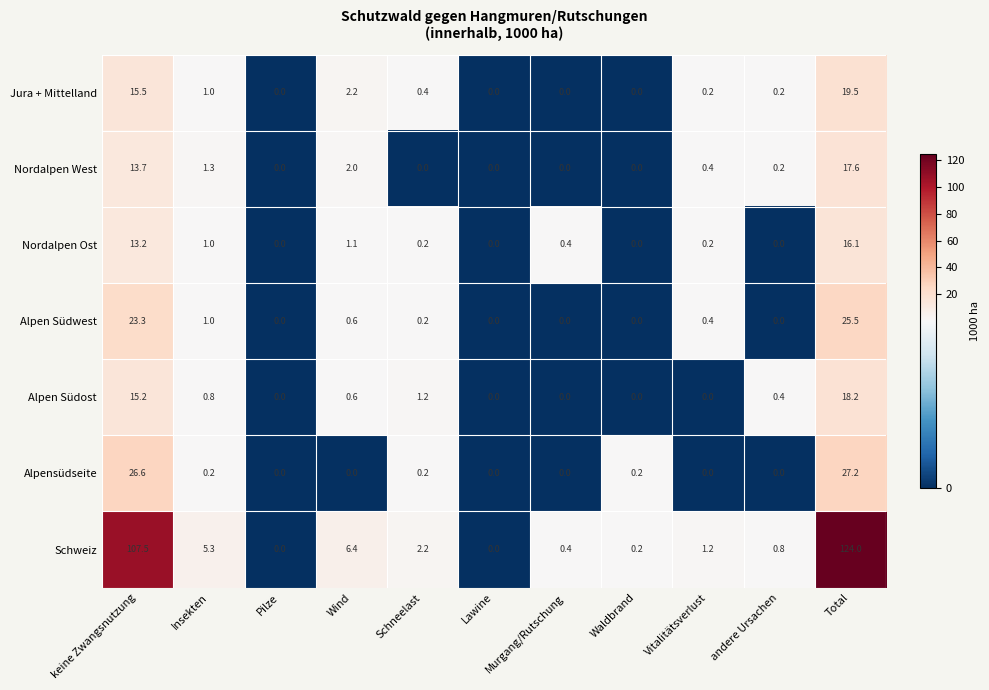

Rank the series by their maximum value, from lowest to highest.

Nordalpen Ost, Nordalpen West, Alpen Südost, Jura + Mittelland, Alpen Südwest, Alpensüdseite, Schweiz